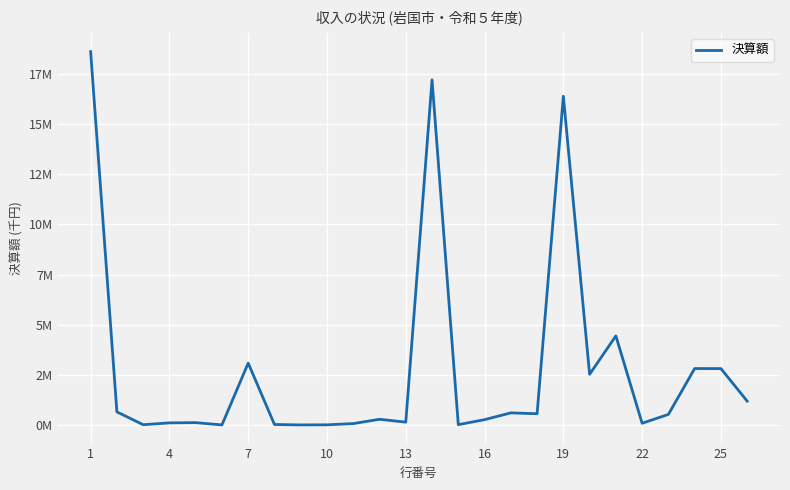

At which label does the data first exceed 524422?

1